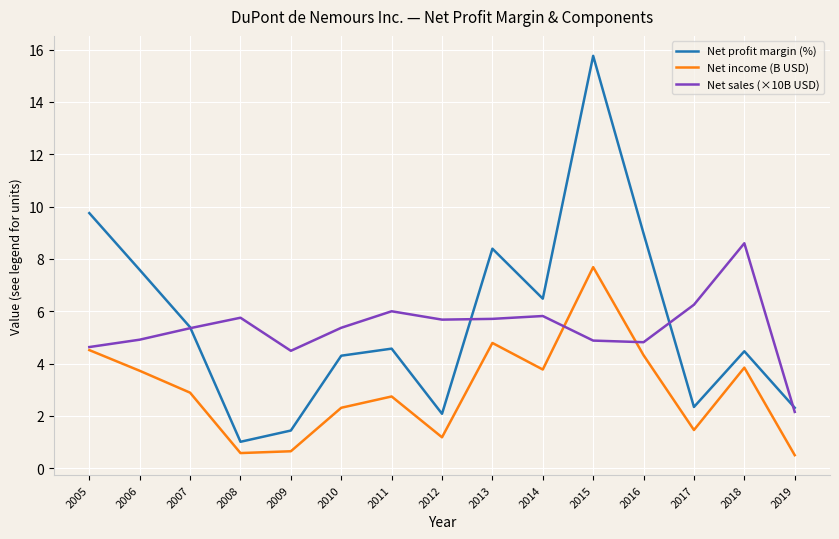

At 2006, list the series in order from largest to smallest.

Net profit margin (%), Net sales (×10B USD), Net income (B USD)